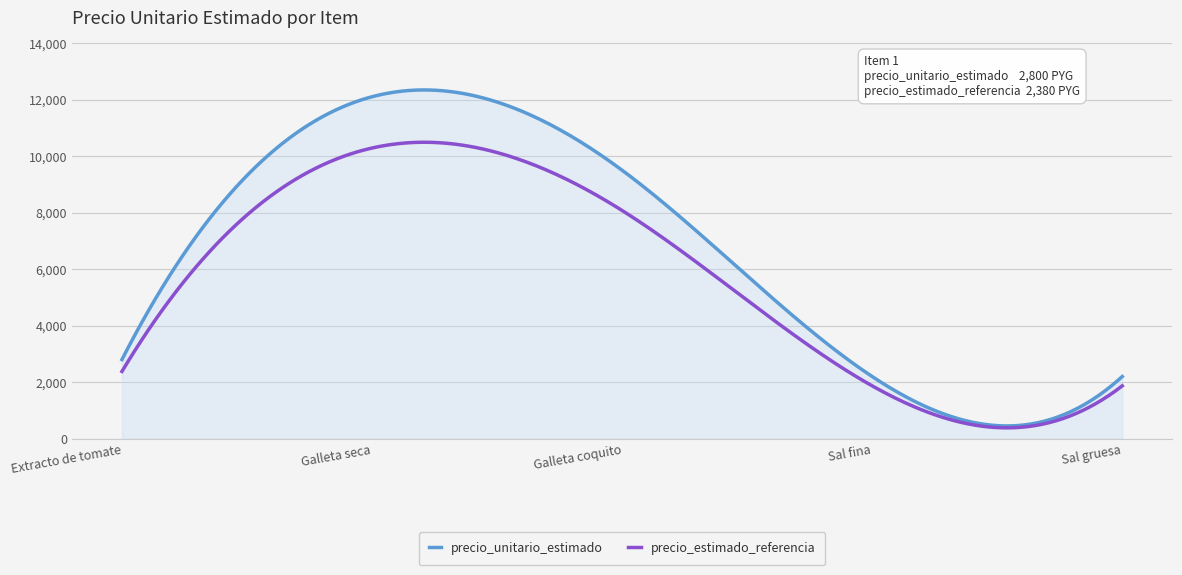

Rank the series by their maximum value, from lowest to highest.

precio_estimado_referencia, precio_unitario_estimado